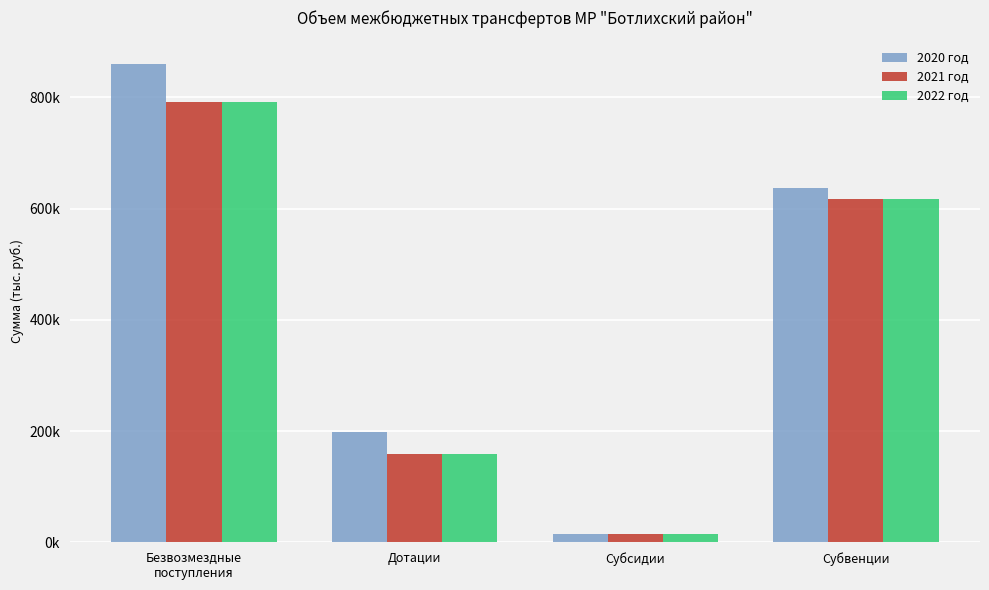

The value of 2020 год at Безвозмездные
поступления is 330082.1. True or false?

False